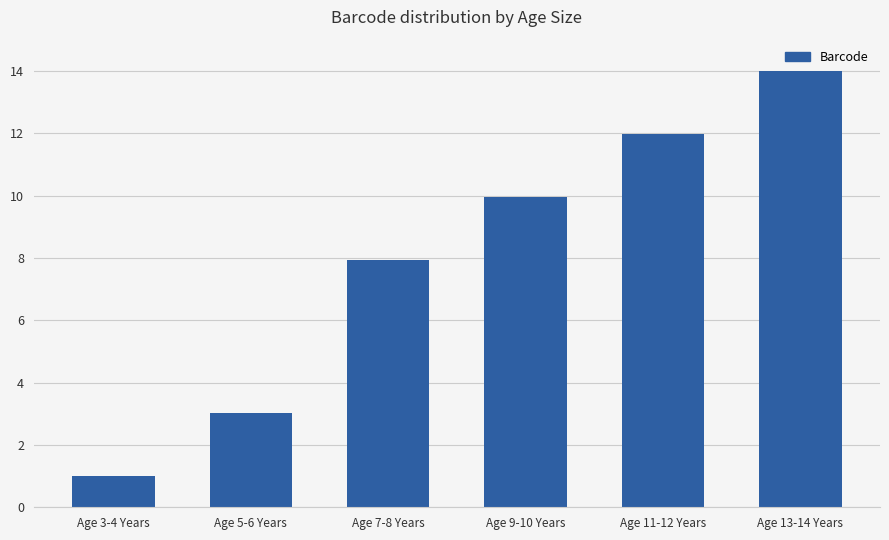

What is the average value?

8.0